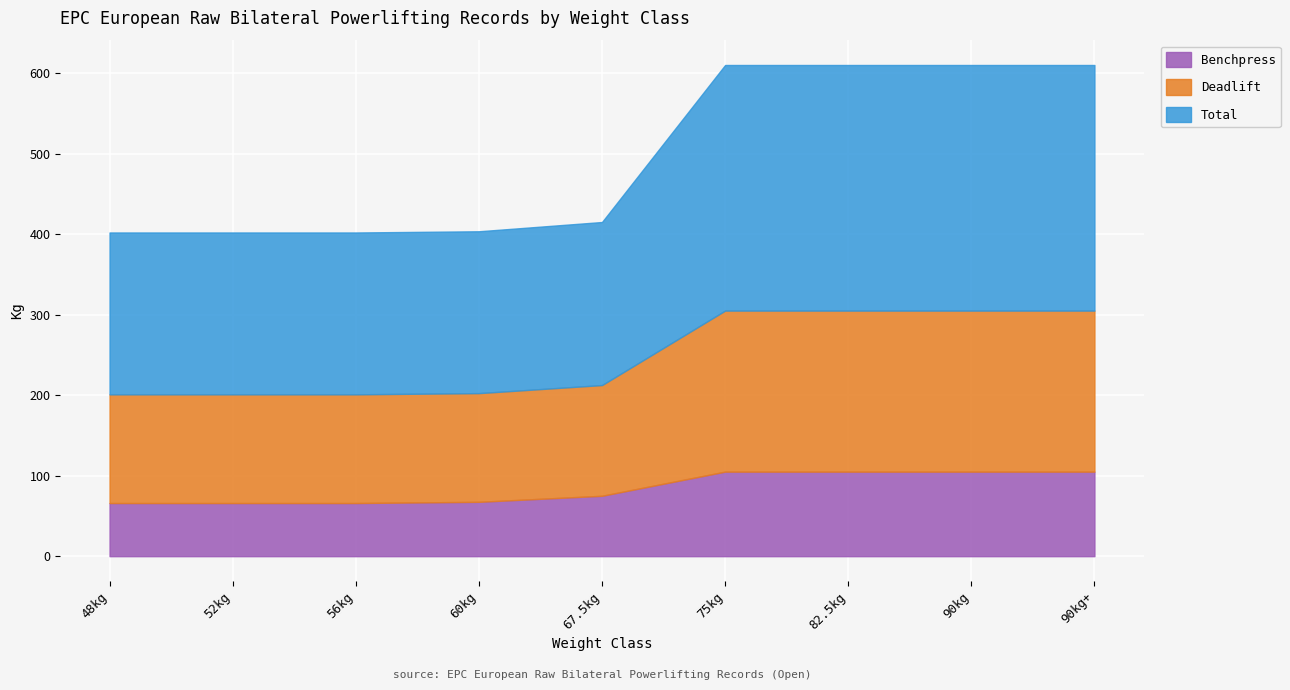

Does the chart display data point markers on the line(s)?

No